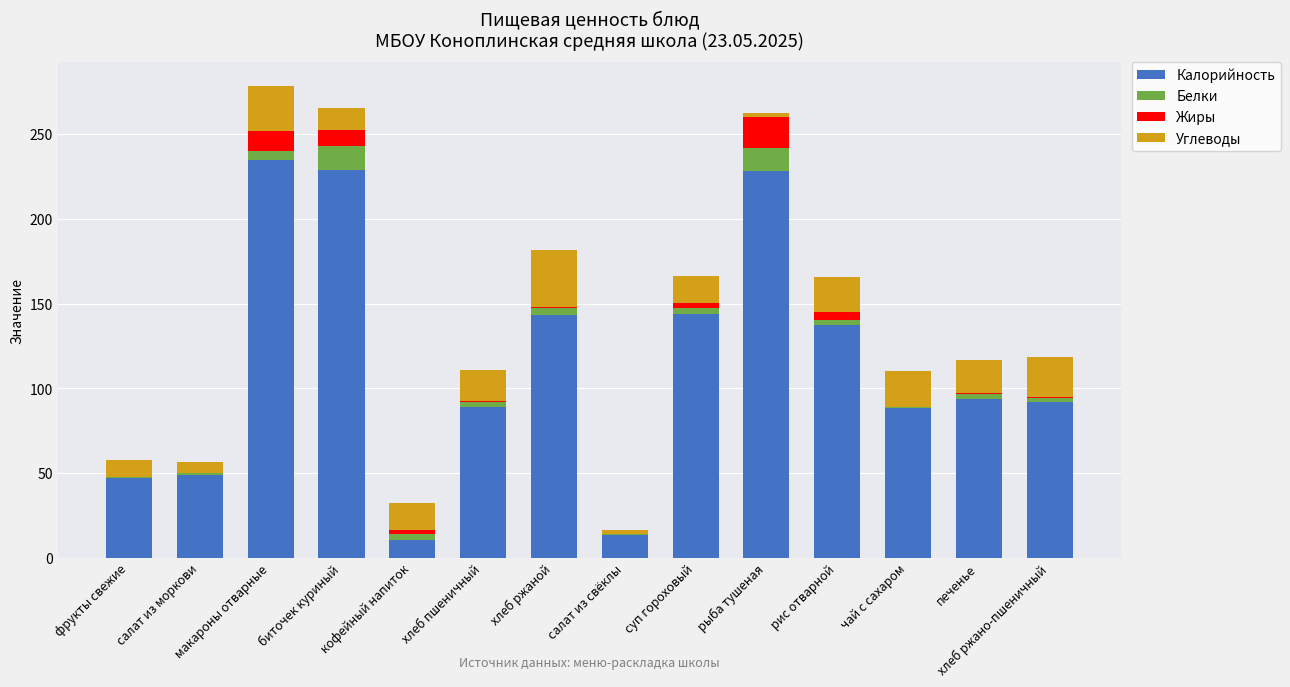

How many data points in Калорийность are above 93?

7